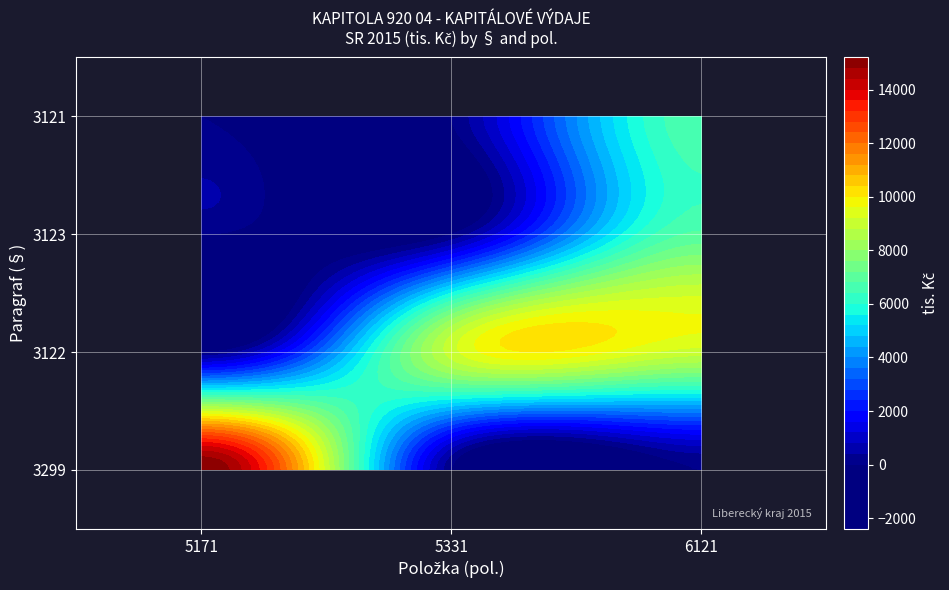

What is the maximum value shown in the chart?

15200